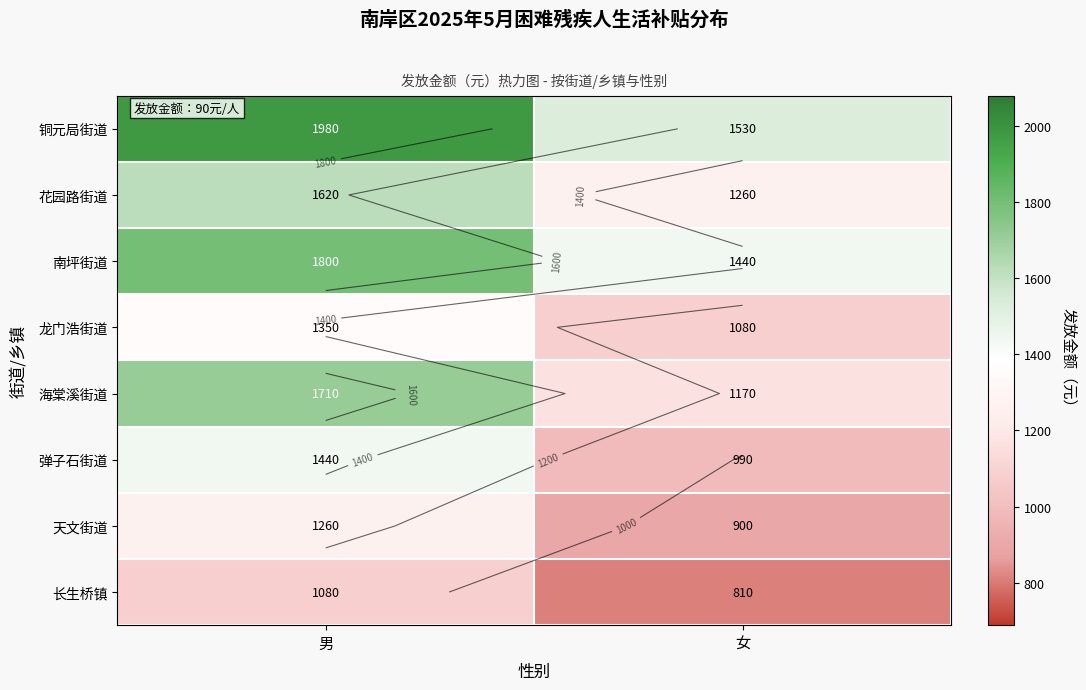

The value of 花园路街道 at 男 is 1620. True or false?

True